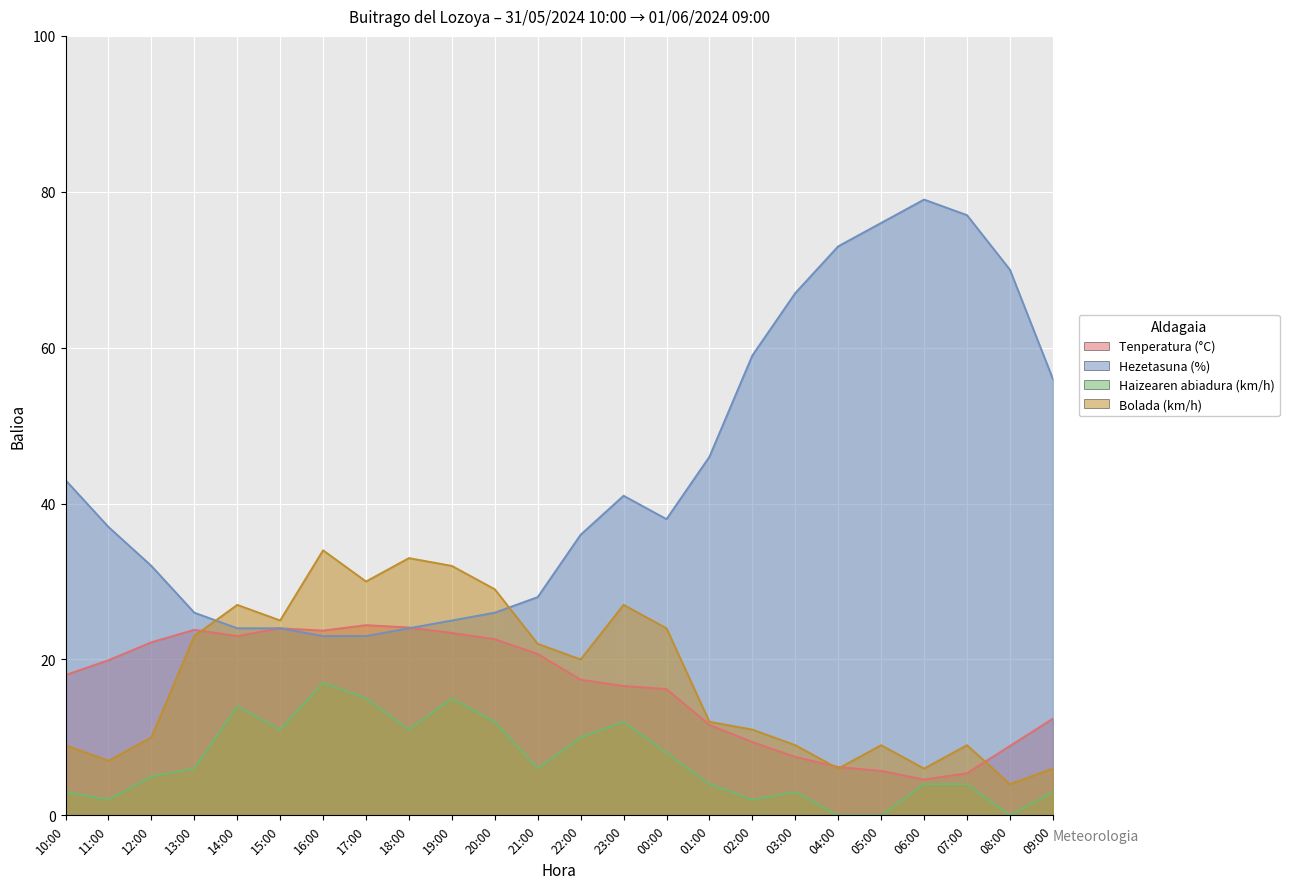

What are all the series names shown in the legend?

Tenperatura (°C), Hezetasuna (%), Haizearen abiadura (km/h), Bolada (km/h)